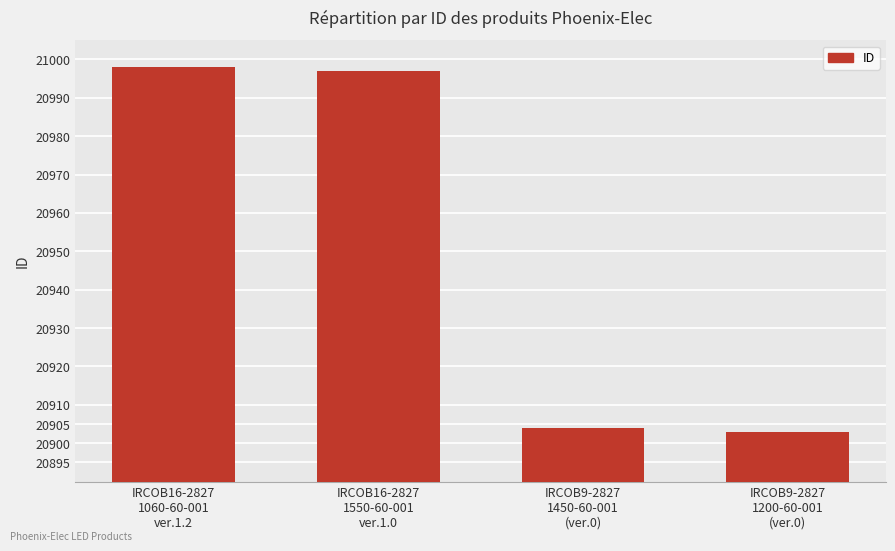

Where is the data nearest to the value 20950?

IRCOB9-2827
1450-60-001
(ver.0)